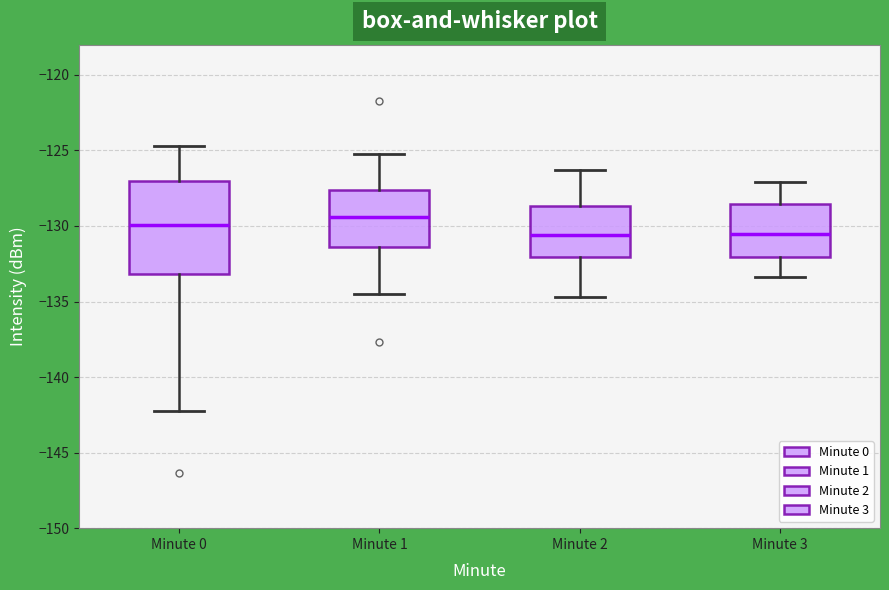

Where does the median line of the box for Minute 2 sit on the y-axis? The values are not printed on the chart, so give them approximately, as read against the axis.

-130.5